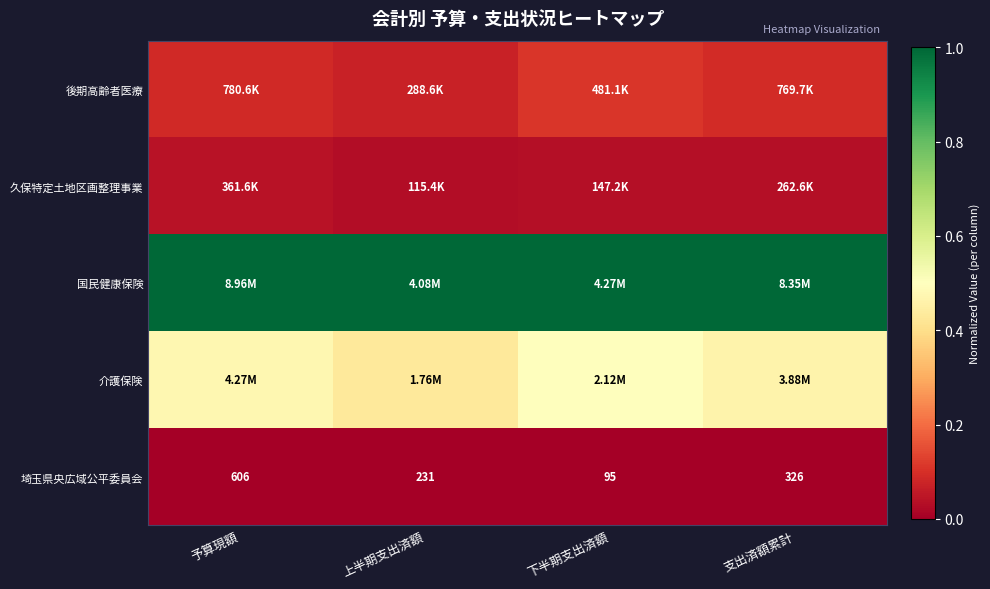

Rank the categories by 埼玉県央広域公平委員会 value from highest to lowest.

予算現額, 支出済額累計, 上半期支出済額, 下半期支出済額